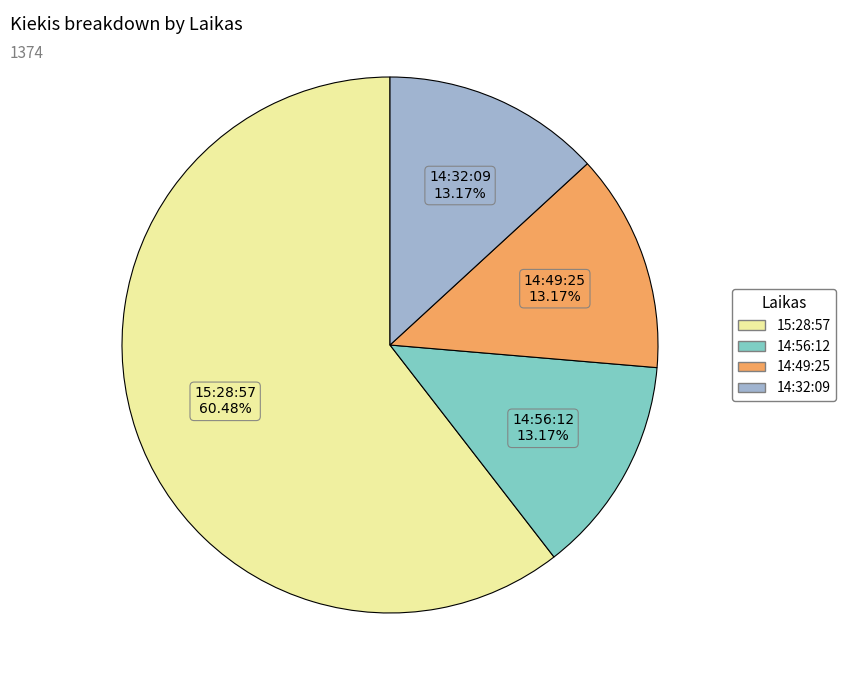

How many segments does this pie chart have?

4